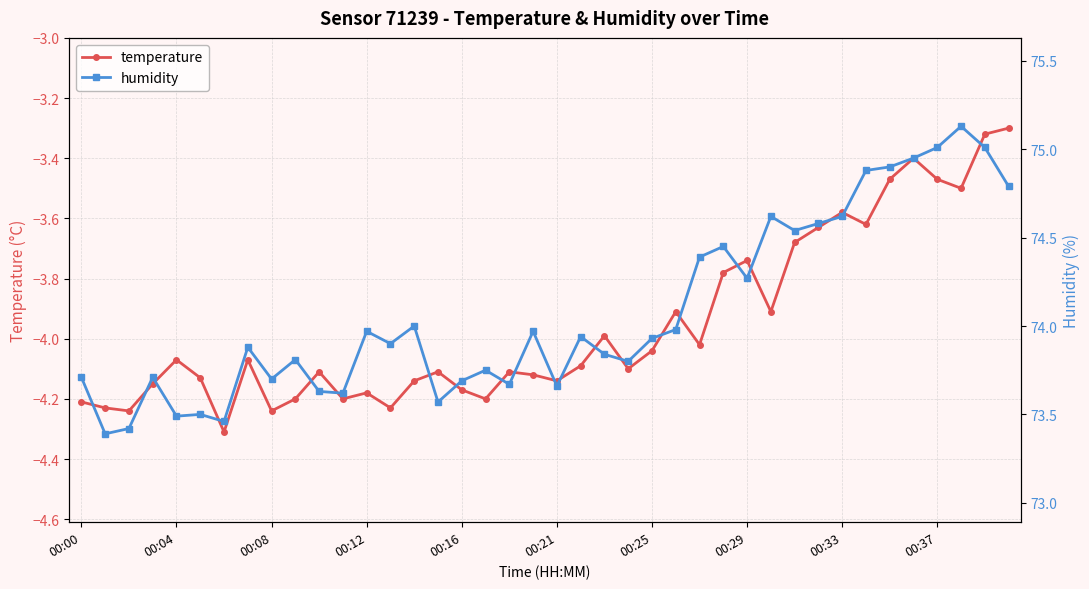

What is the sum of the temperature values at 38 and 11?

-7.5